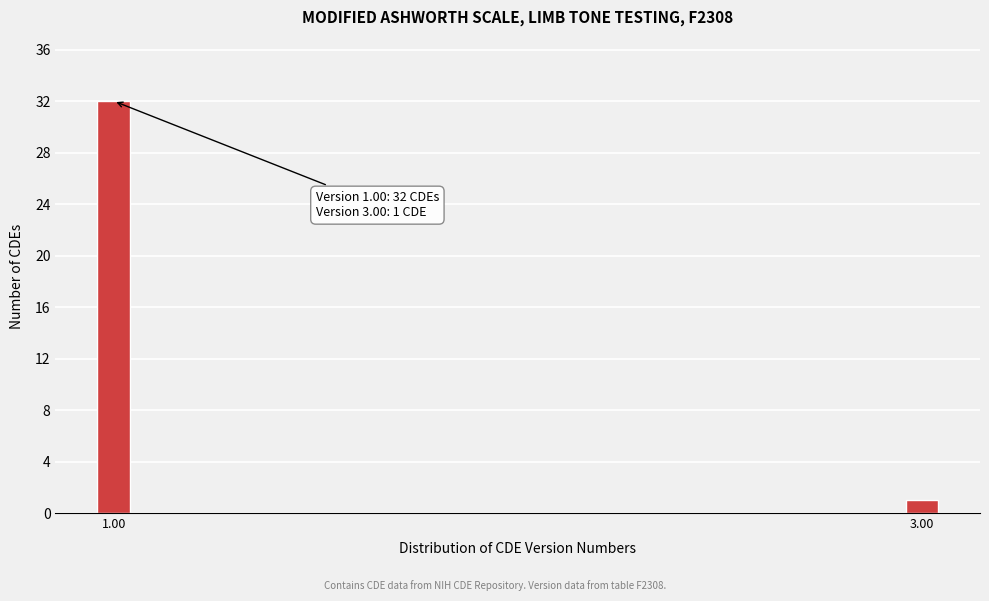

Reading left to right, list all the values displayed in this chart.

1.00=32	3.00=1